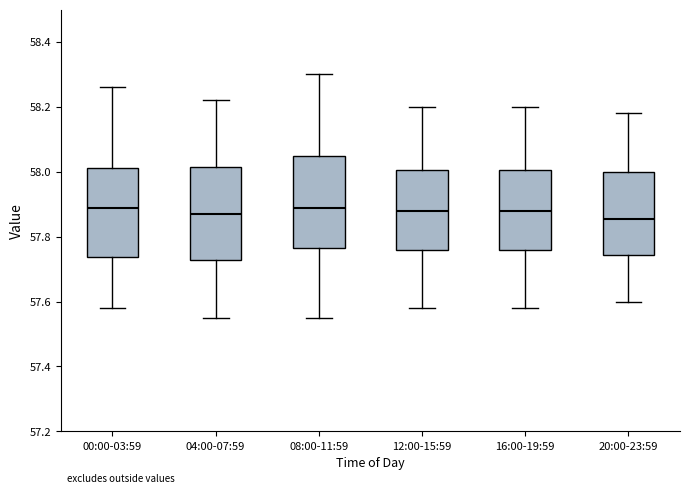

Reading left to right, read every box against the y-axis: the position of its median line, the range the box covers, and the ends of its whiskers. The values are not printed on the chart, so give them approximately, as read against the axis.

00:00-03:59: median 57.90, box 57.74 to 58.02, whiskers 57.58 to 58.26
04:00-07:59: median 57.88, box 57.72 to 58.02, whiskers 57.56 to 58.22
08:00-11:59: median 57.90, box 57.76 to 58.06, whiskers 57.56 to 58.30
12:00-15:59: median 57.88, box 57.76 to 58.00, whiskers 57.58 to 58.20
16:00-19:59: median 57.88, box 57.76 to 58.00, whiskers 57.58 to 58.20
20:00-23:59: median 57.86, box 57.74 to 58.00, whiskers 57.60 to 58.18